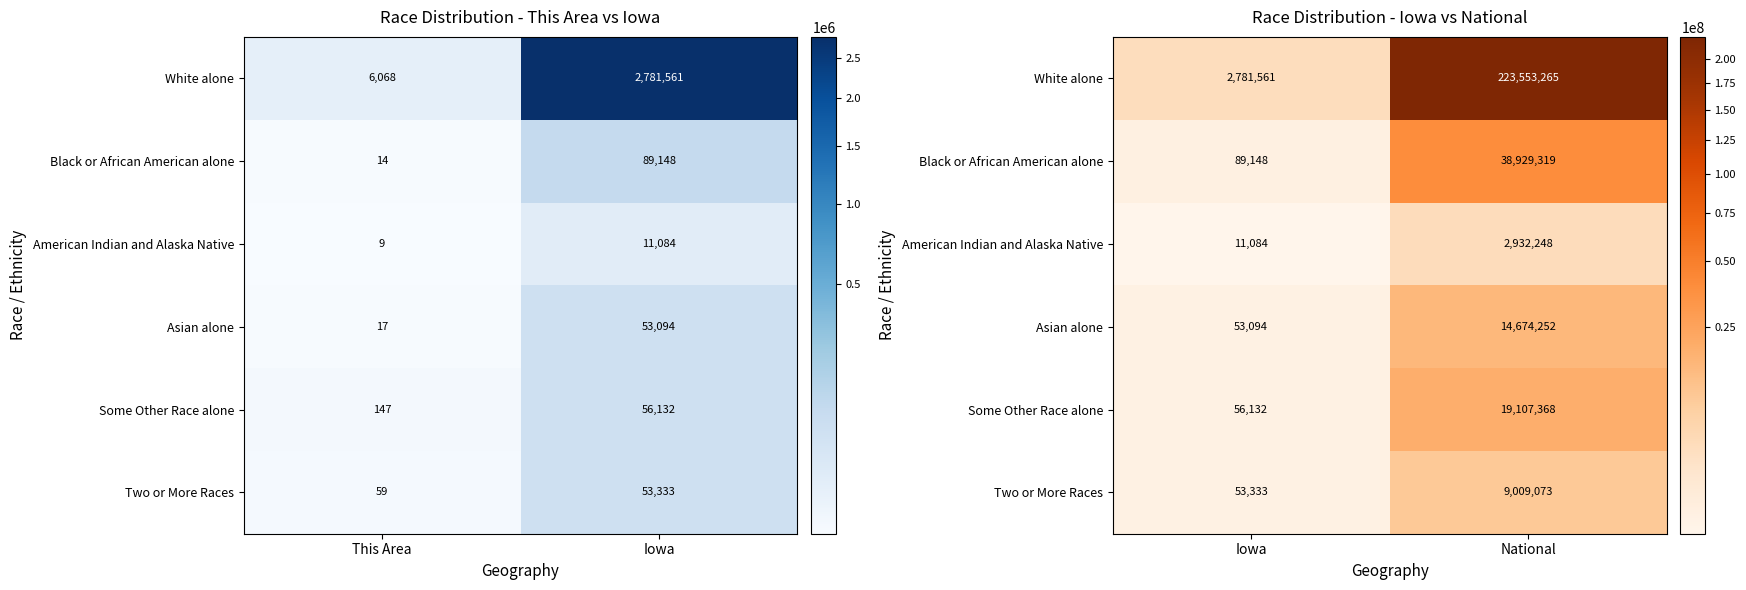

The White alone series shows 328711800 at National. True or false?

False